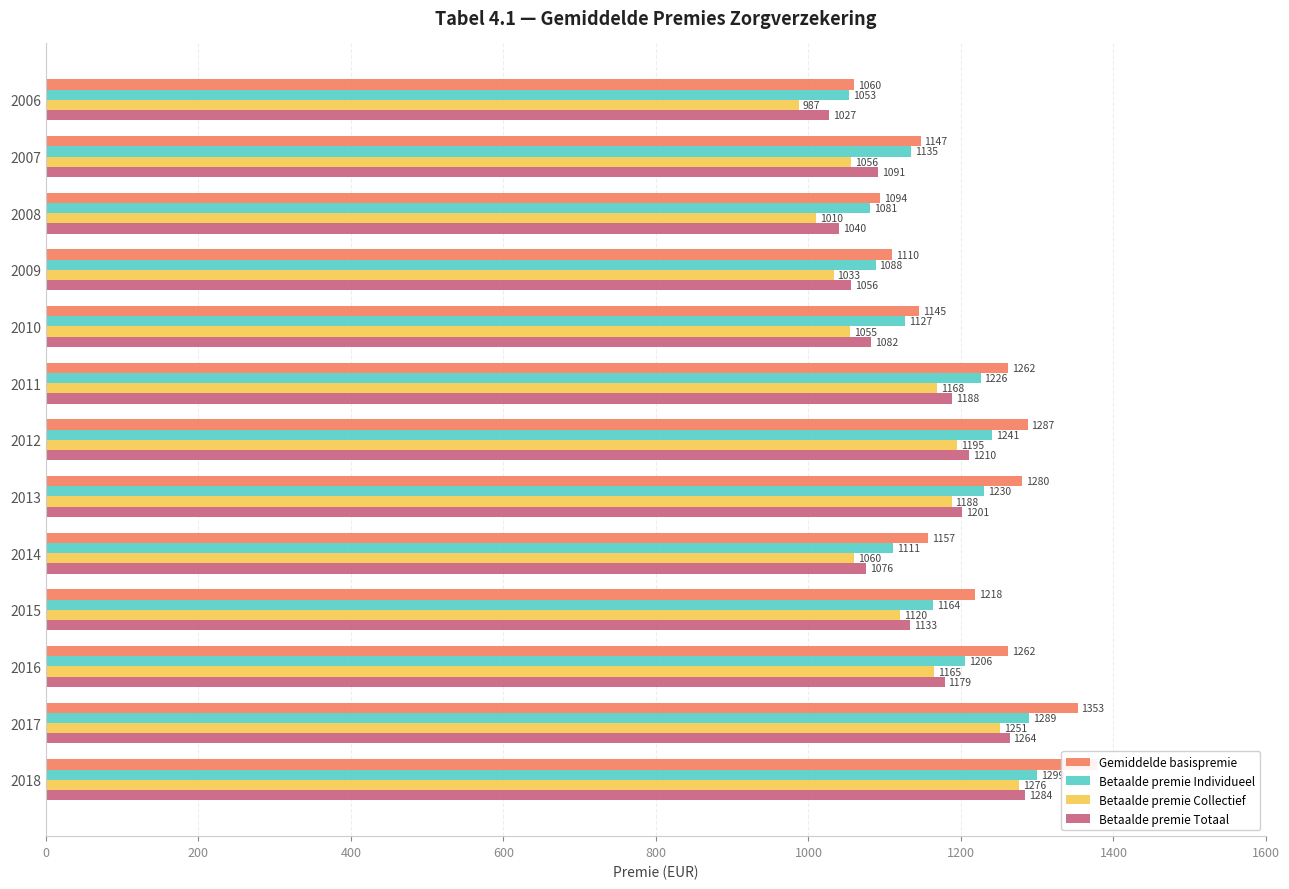

At 2017, list the series in order from largest to smallest.

Gemiddelde basispremie, Betaalde premie Individueel, Betaalde premie Totaal, Betaalde premie Collectief